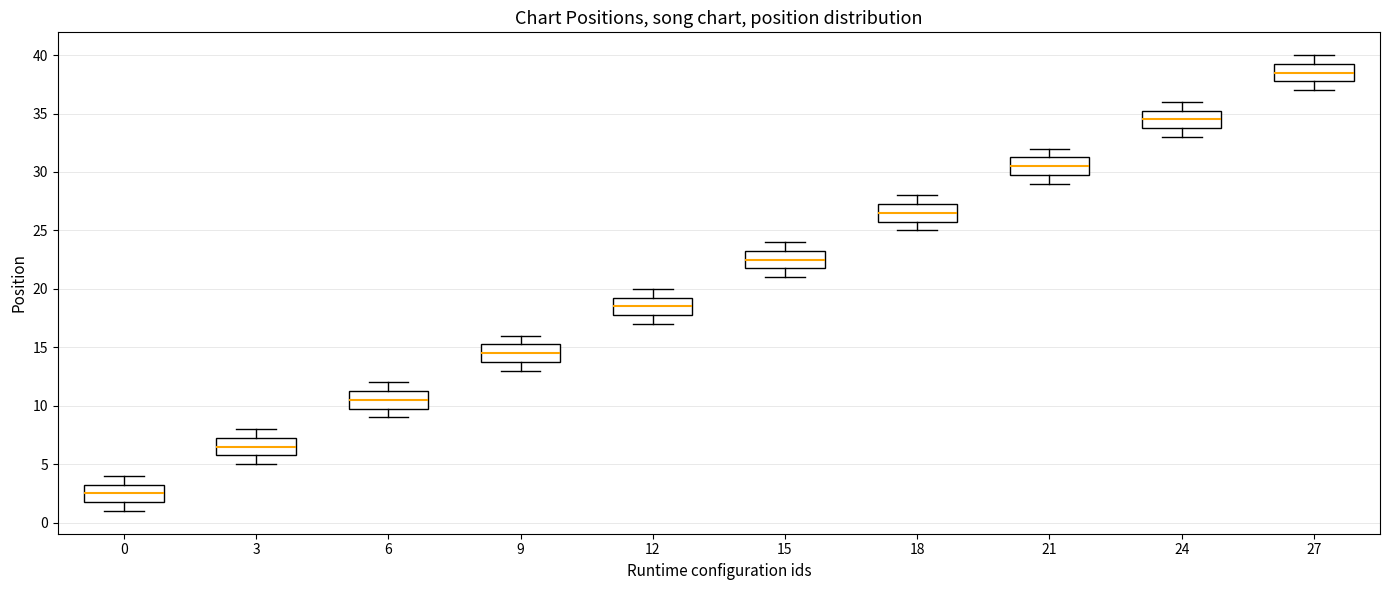

Which box's median line is the lowest?

0